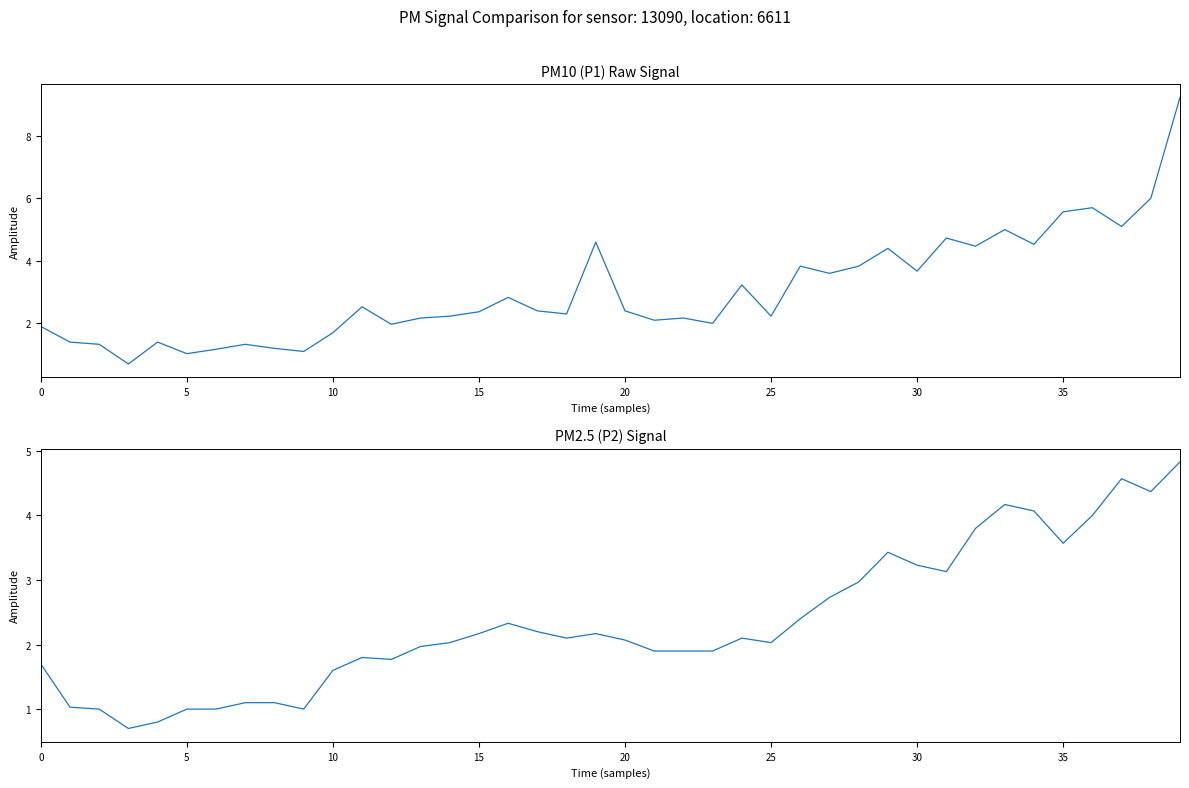

How many categories are shown in the chart?

40